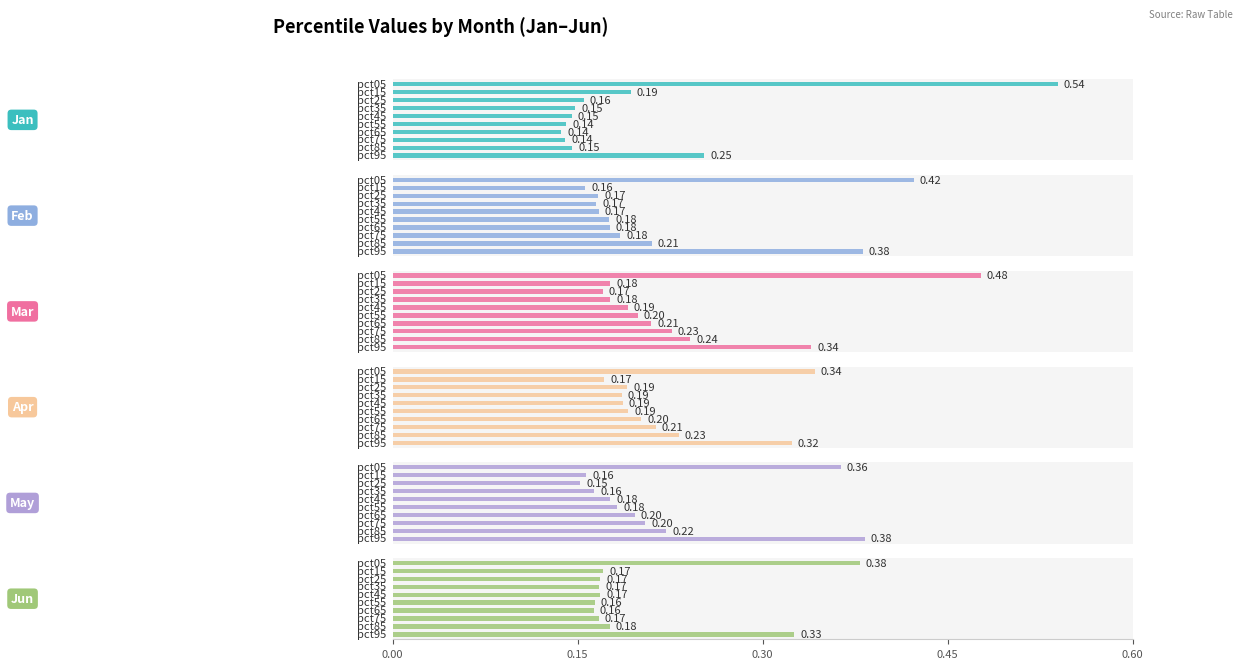

List the series in order of their peak value, highest first.

Jan, Mar, Feb, May, Jun, Apr